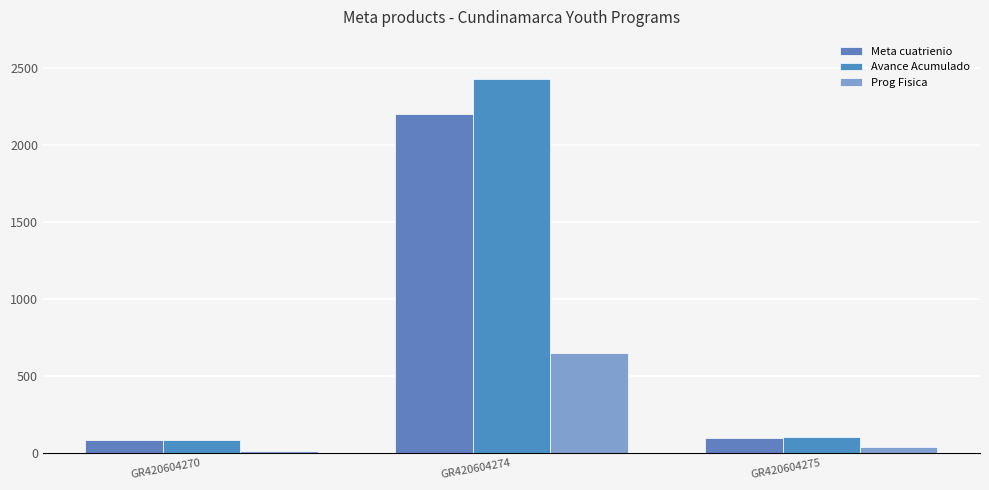

Are the bars grouped side by side (vs. stacked)?

Yes